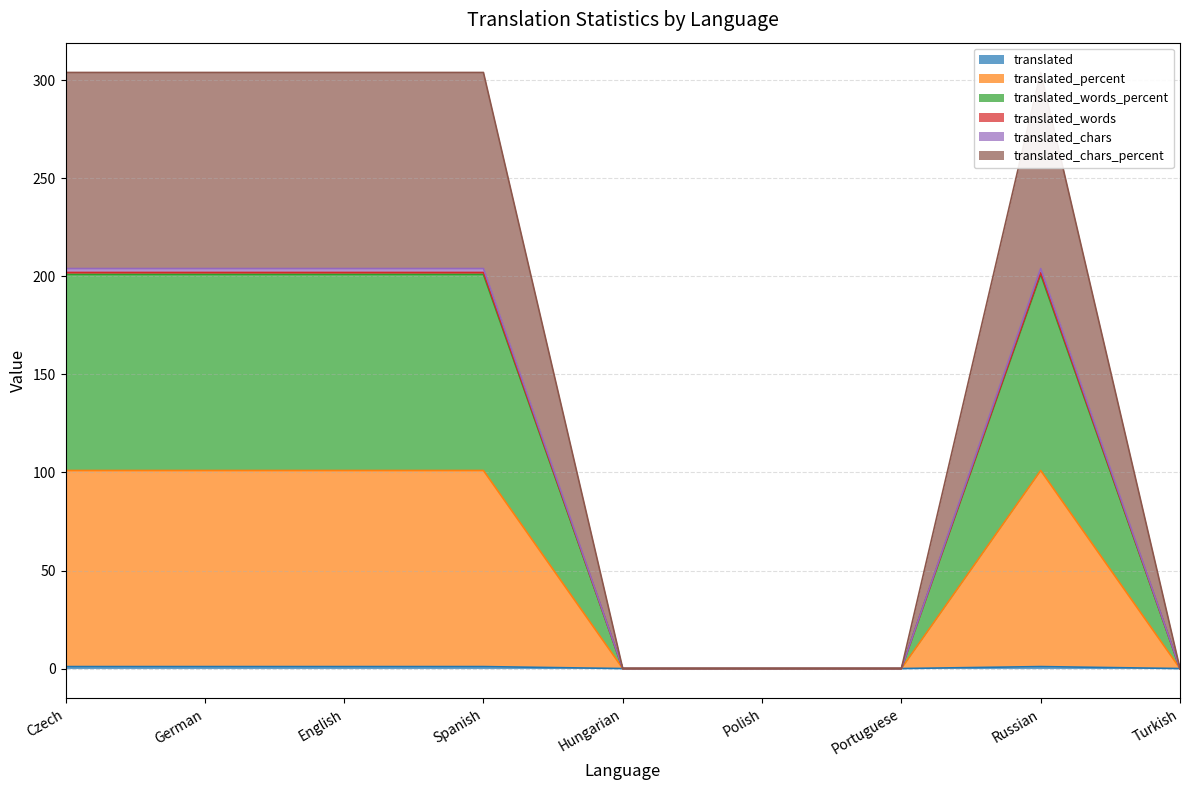

How many data points in translated_percent are less than 101?

4